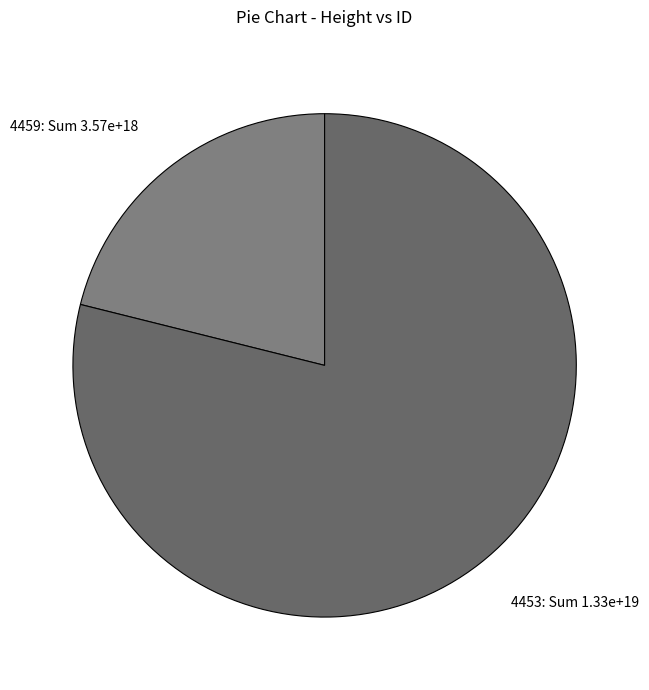

True or false: 4459 accounts for 21% of the total.

True